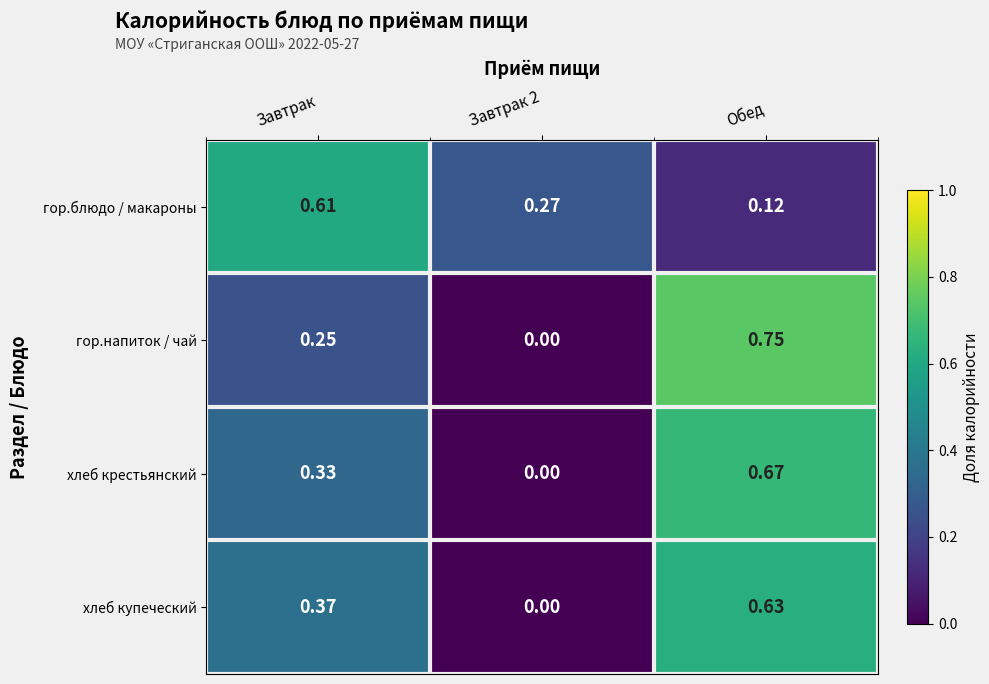

At which category is the sum across all series the highest?

Обед